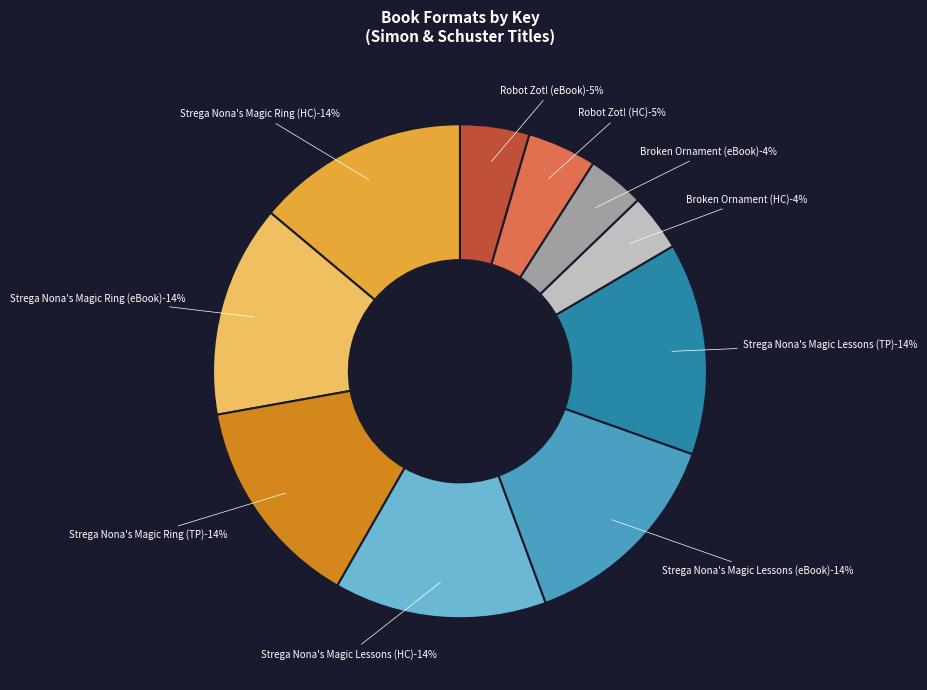

What percentage is the 9781534430136 slice, to the nearest percent?

14%